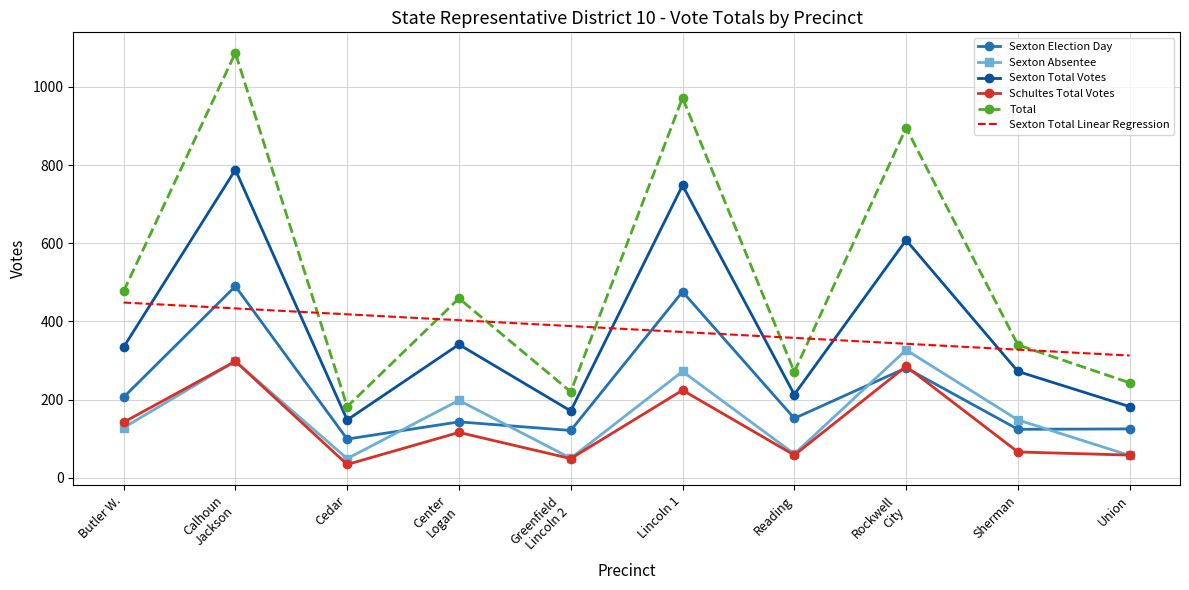

What is the difference between the maximum and minimum values in the Total series?

905.0